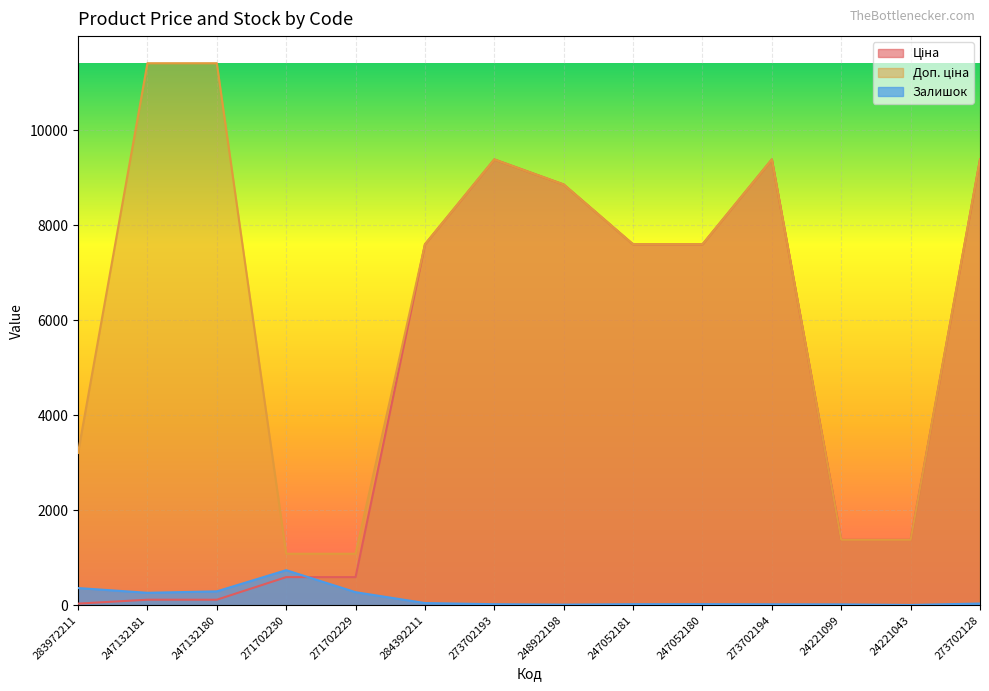

Reading left to right, extract all data points from this chart.

Ціна: 283972211=32.0	247132181=114.1	247132180=114.1	271702230=589.9	271702229=589.9	284392211=7596.5	273702193=9384.0	248922198=8856.7	247052181=7596.5	247052180=7596.5	273702194=9384.0	24221099=1375.4	24221043=1375.4	273702128=9384.0
Доп. ціна: 283972211=3205.0	247132181=11410.0	247132180=11410.0	271702230=1081.7	271702229=1081.7	284392211=7596.5	273702193=9384.0	248922198=8856.7	247052181=7596.5	247052180=7596.5	273702194=9384.0	24221099=1375.0	24221043=1375.0	273702128=9384.0
Залишок: 283972211=360.0	247132181=260.0	247132180=290.0	271702230=736.0	271702229=273.0	284392211=44.0	273702193=20.0	248922198=11.0	247052181=20.0	247052180=21.0	273702194=18.0	24221099=16.0	24221043=4.0	273702128=34.0